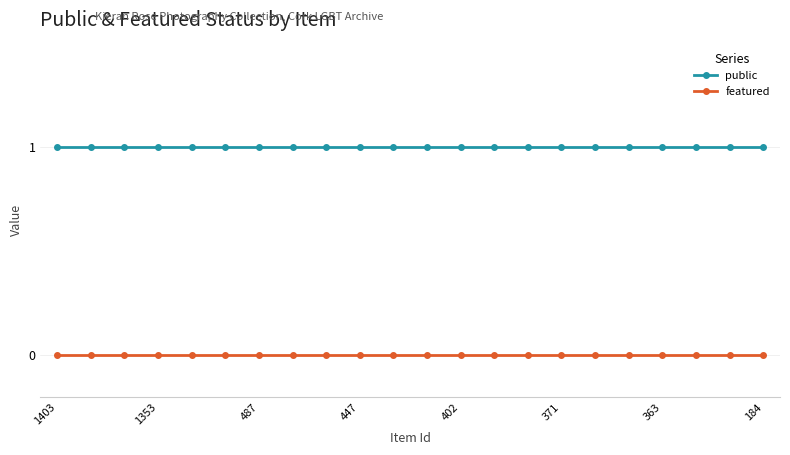

List the series in order of their overall mean, highest first.

public, featured